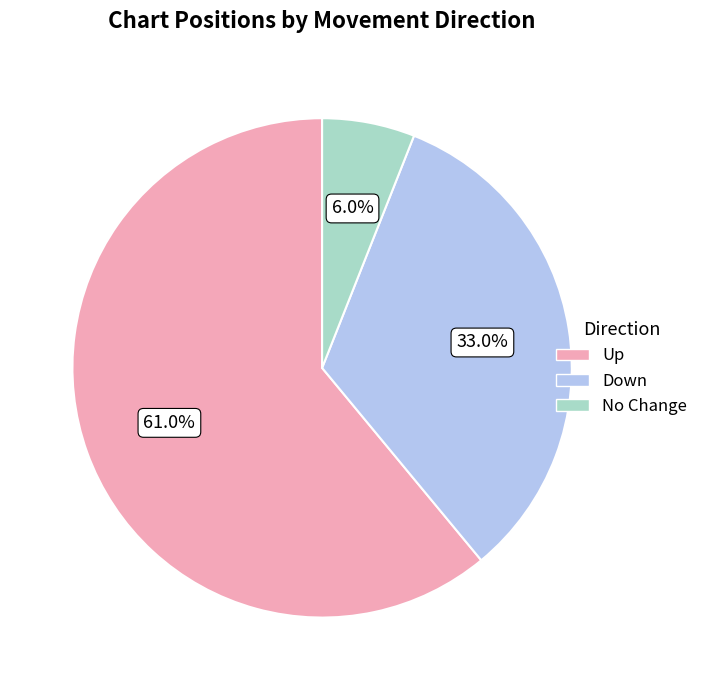

What is the majority slice?

Up